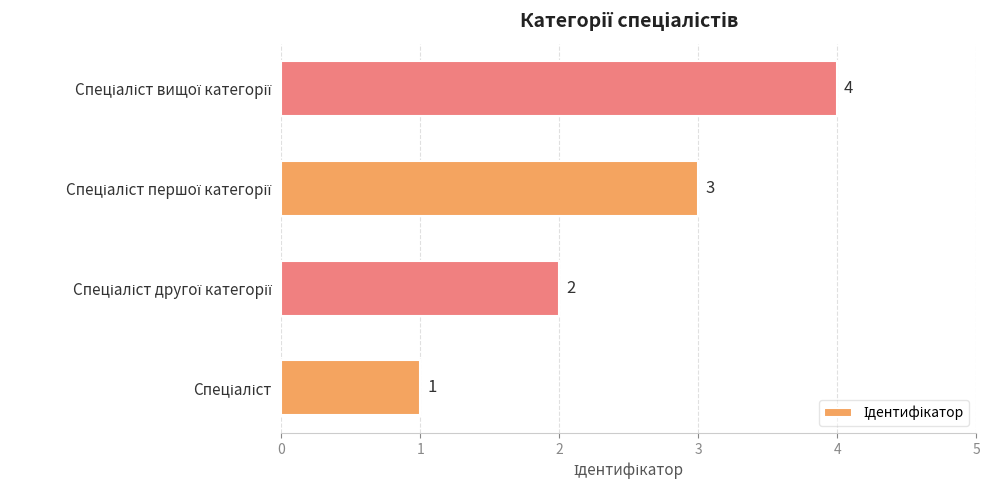

What is the maximum value shown in the chart?

4